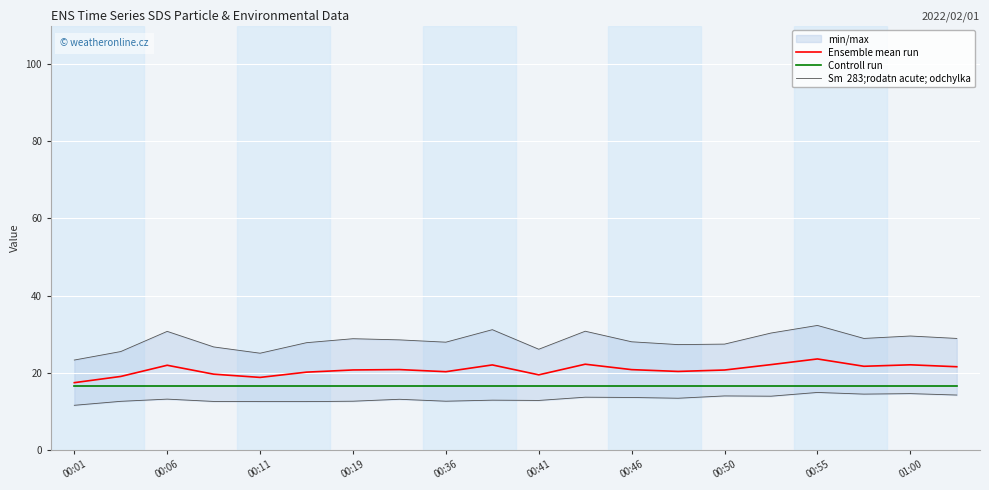

What is the minimum value for Ensemble mean run?

17.4